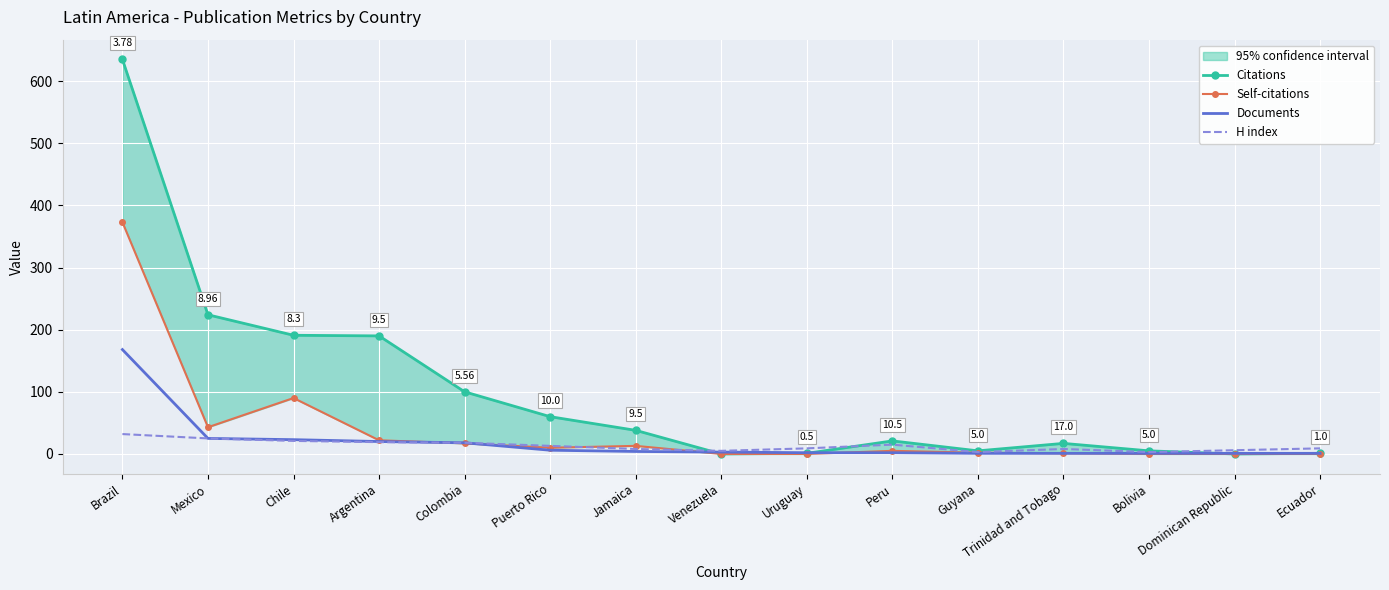

At which label is H index closest to 17?

Colombia